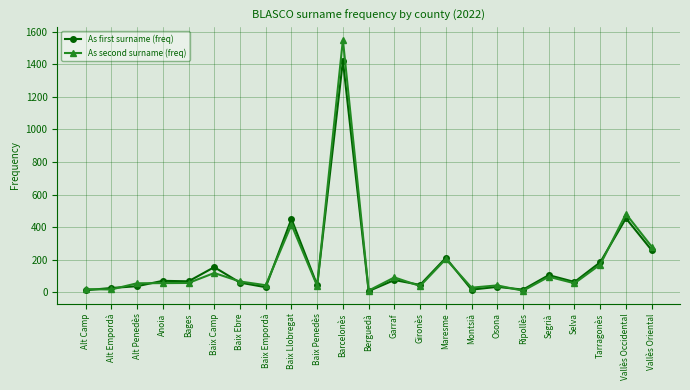

What is the total value across all series at Barcelonès?

2971